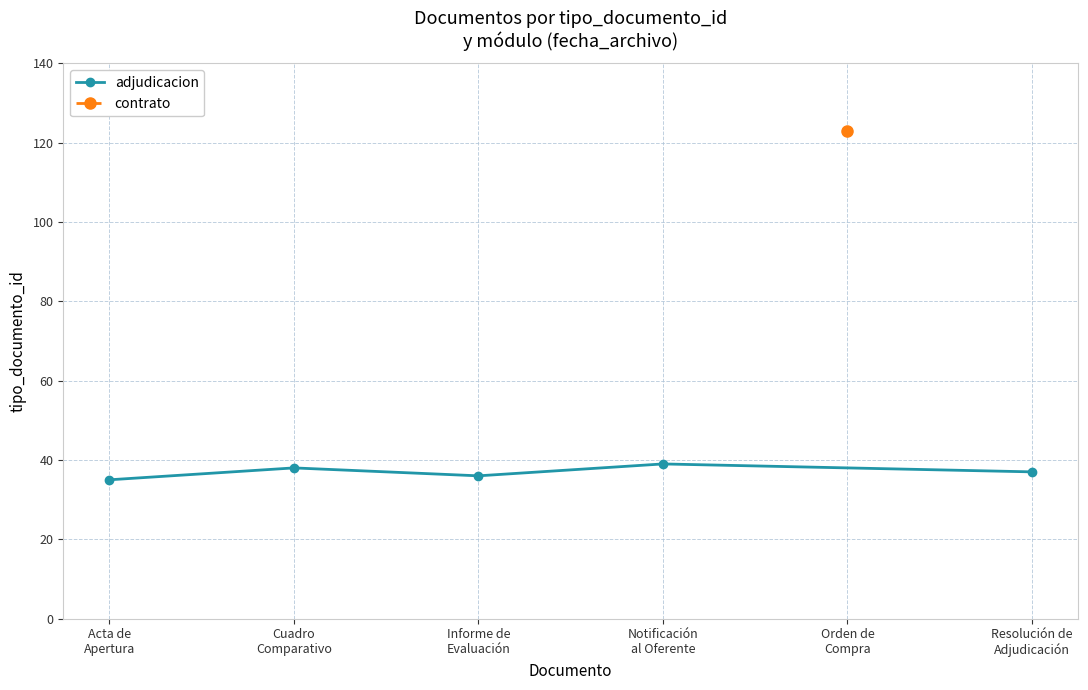

What is the sum of the values at Notificación
al Oferente and Cuadro
Comparativo?

77